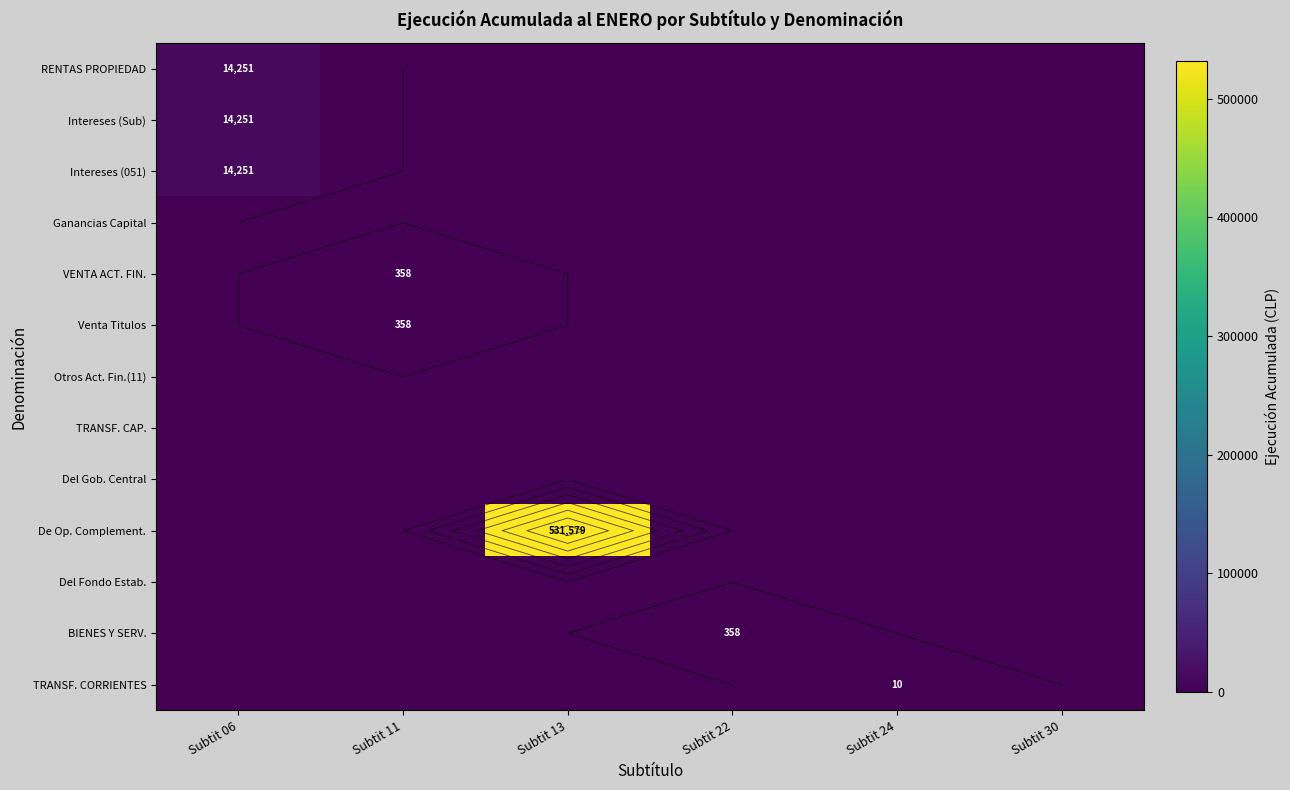

Is the value of Intereses (Sub) at Subtit 24 greater than the value of Ganancias Capital at Subtit 11?

No